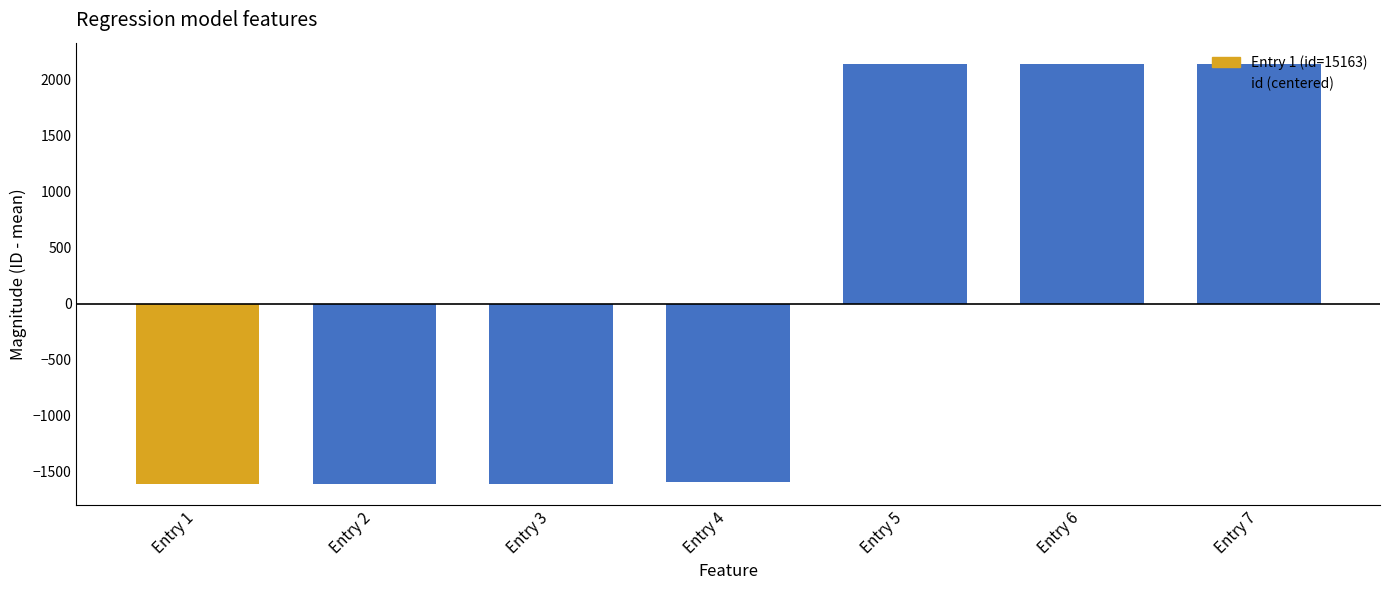

What is the value of the 3rd bar from the left?

-1609.3